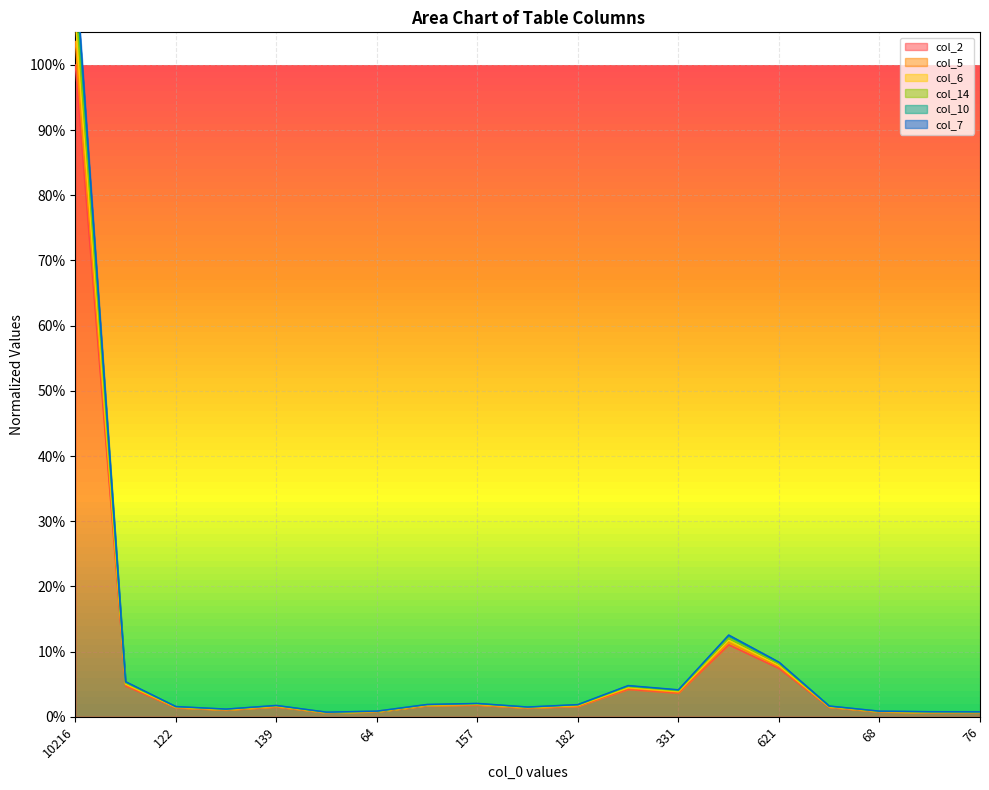

True or false: col_10 has a value of 0.0 at 114.

True